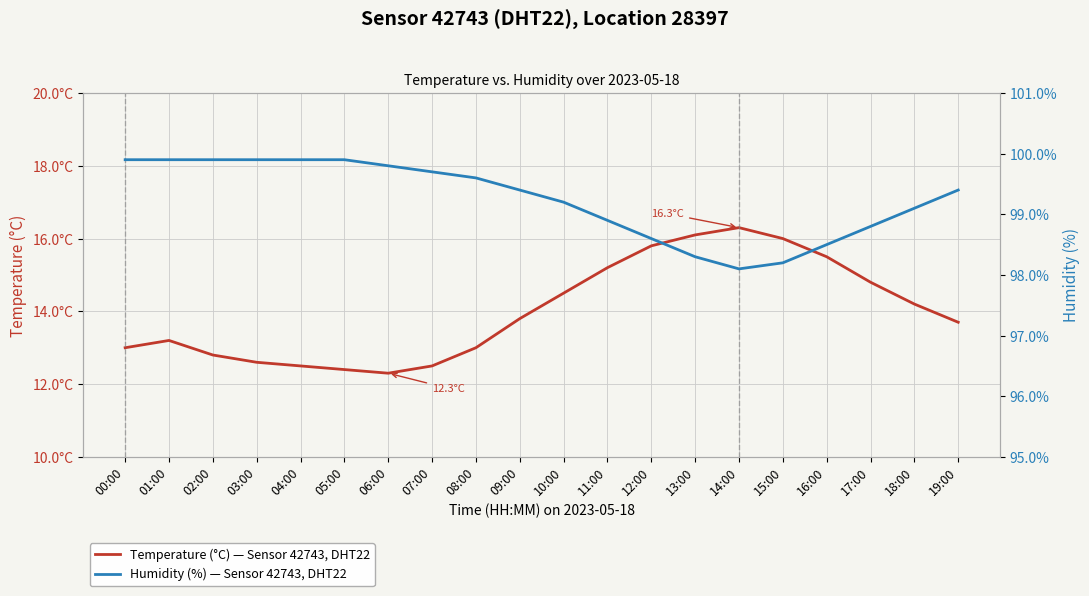

In Humidity (%) — Sensor 42743, DHT22, how many points are lower than both neighbors (excluding endpoints)?

1